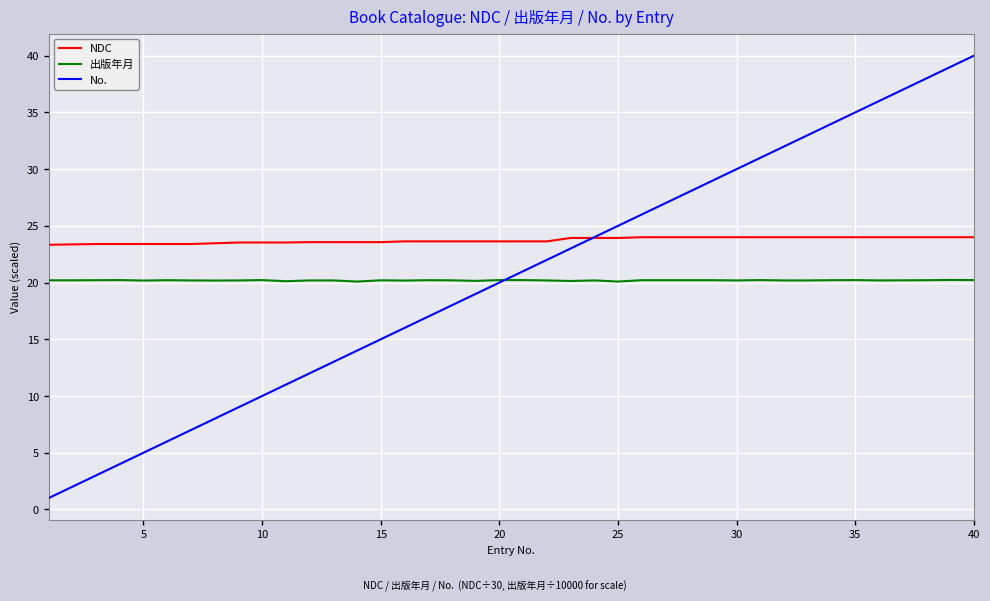

What is the average value of the NDC series?

23.7